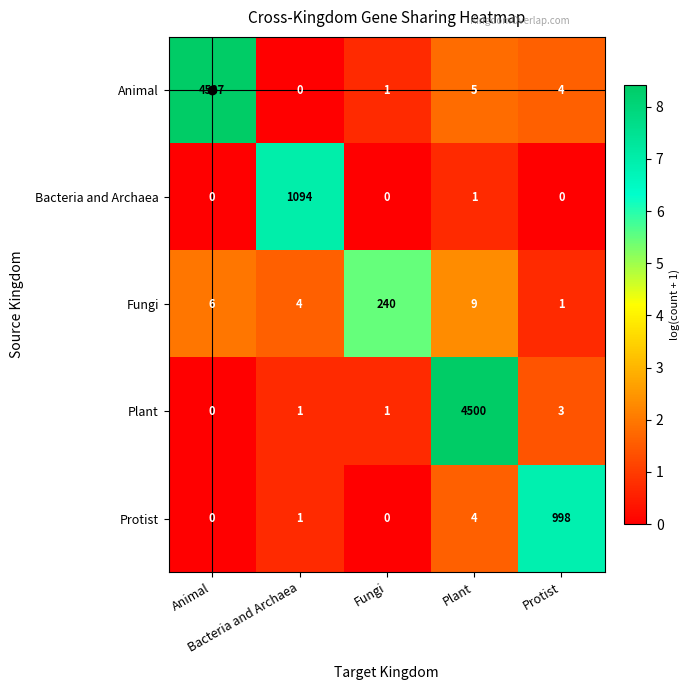

Which series has the largest range (max minus min)?

Animal